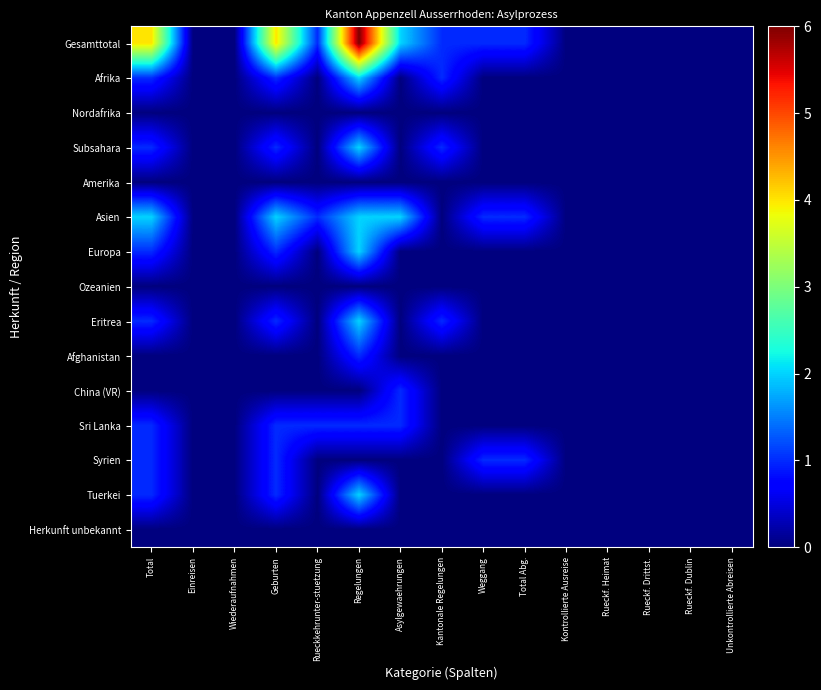

At how many categories does at least one series exceed 4?

1